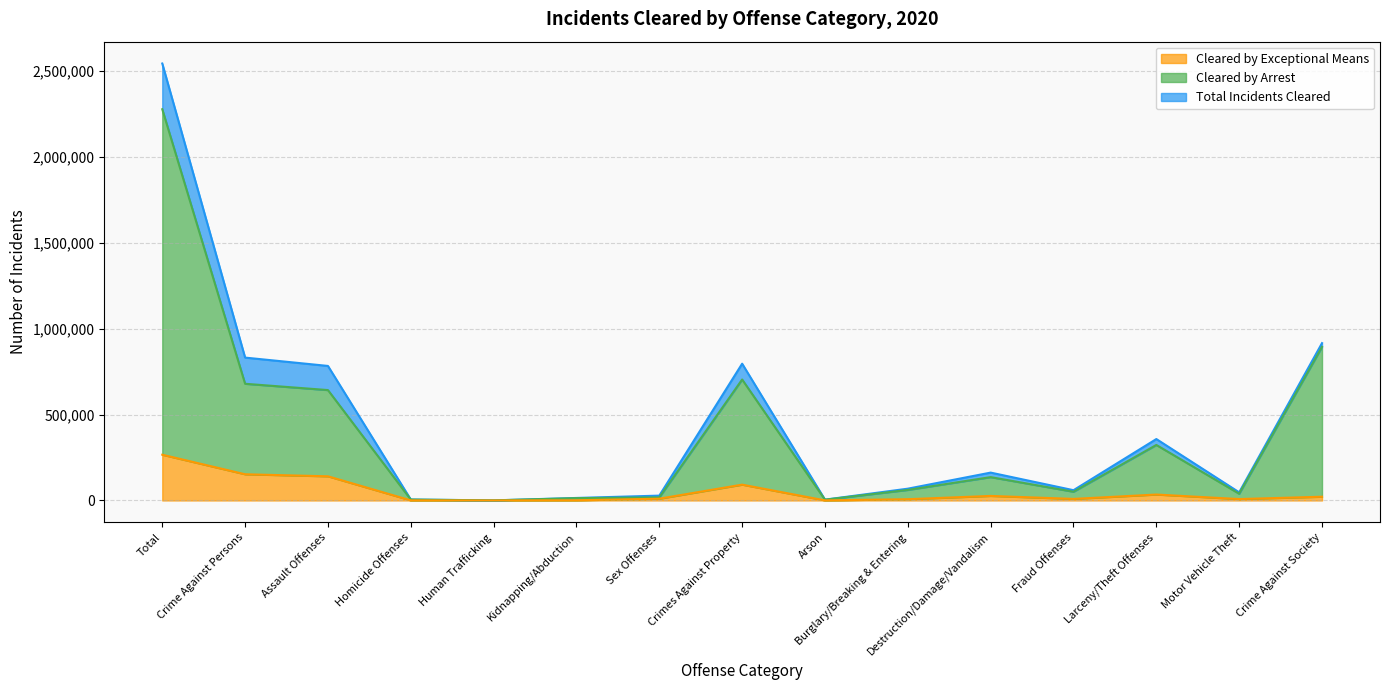

How many data points in Total Incidents Cleared are less than 68634?

7